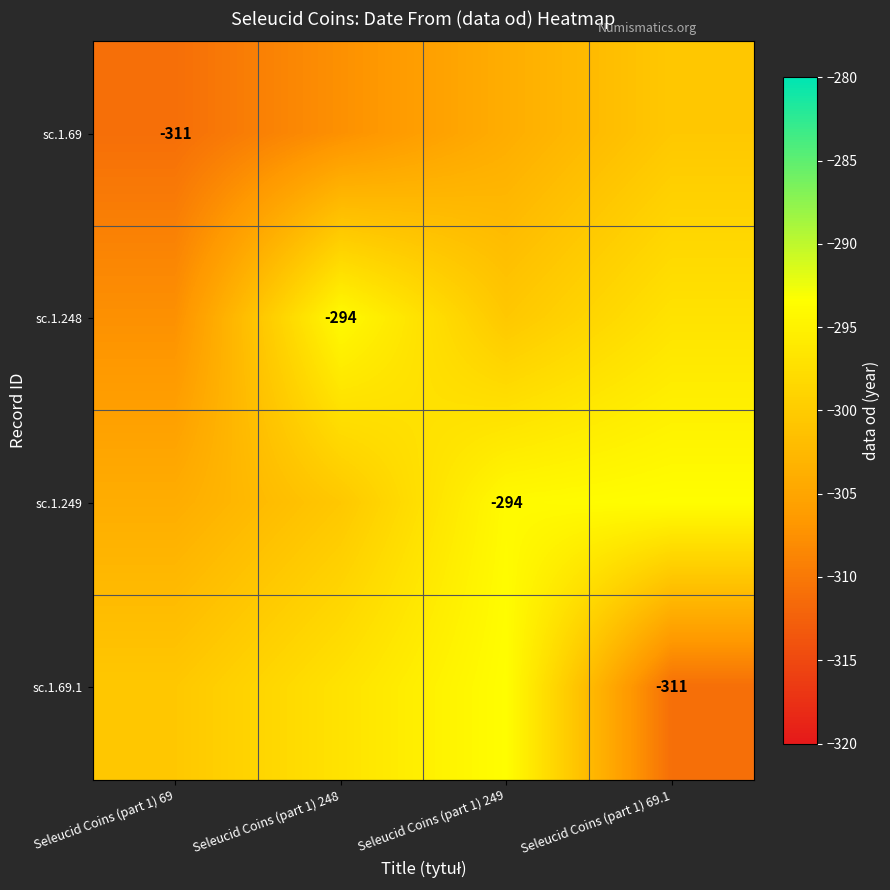

At how many categories does at least one series exceed -298?

3